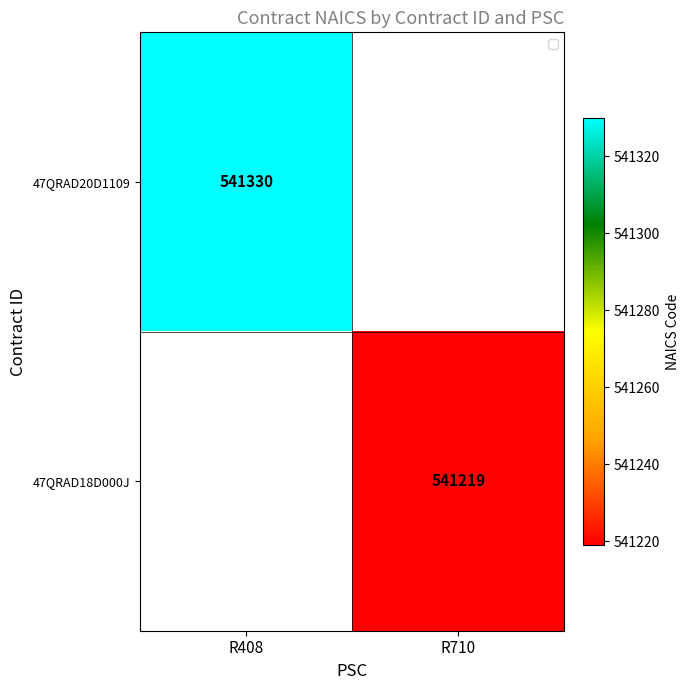

Which label corresponds to the smallest value in the chart?

R710